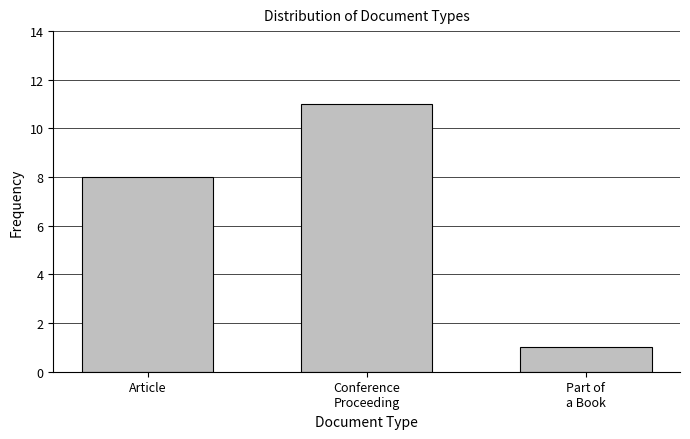

Reading left to right, list all the values displayed in this chart.

8	11	1